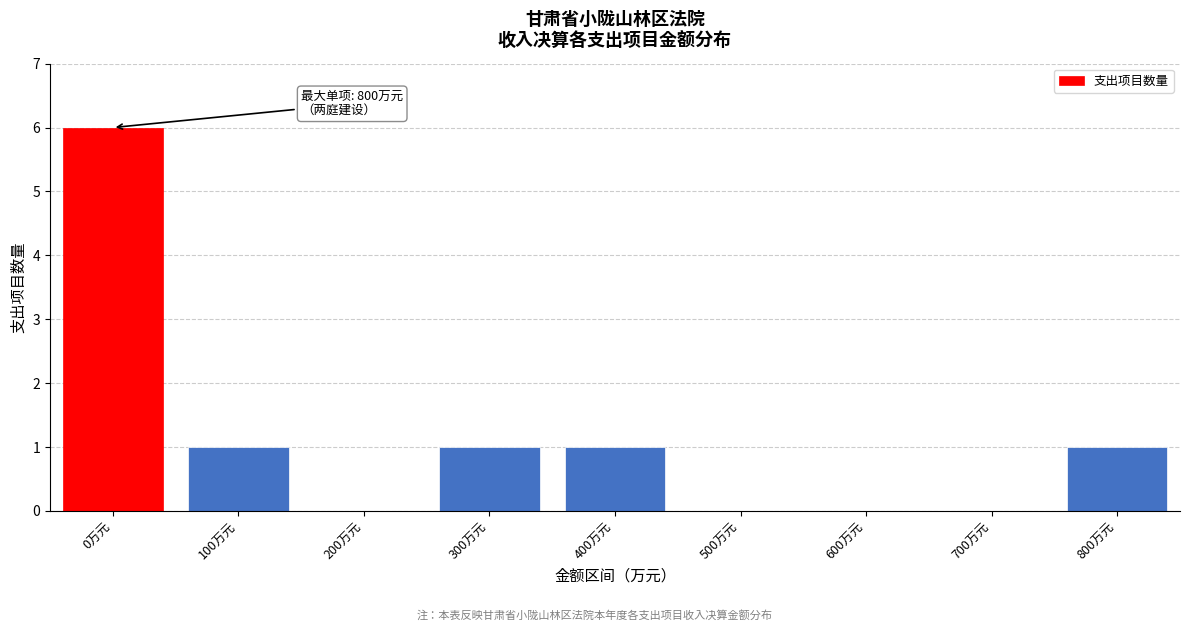

Reading left to right, list all the values displayed in this chart.

0万元=6	100万元=1	200万元=0	300万元=1	400万元=1	500万元=0	600万元=0	700万元=0	800万元=1